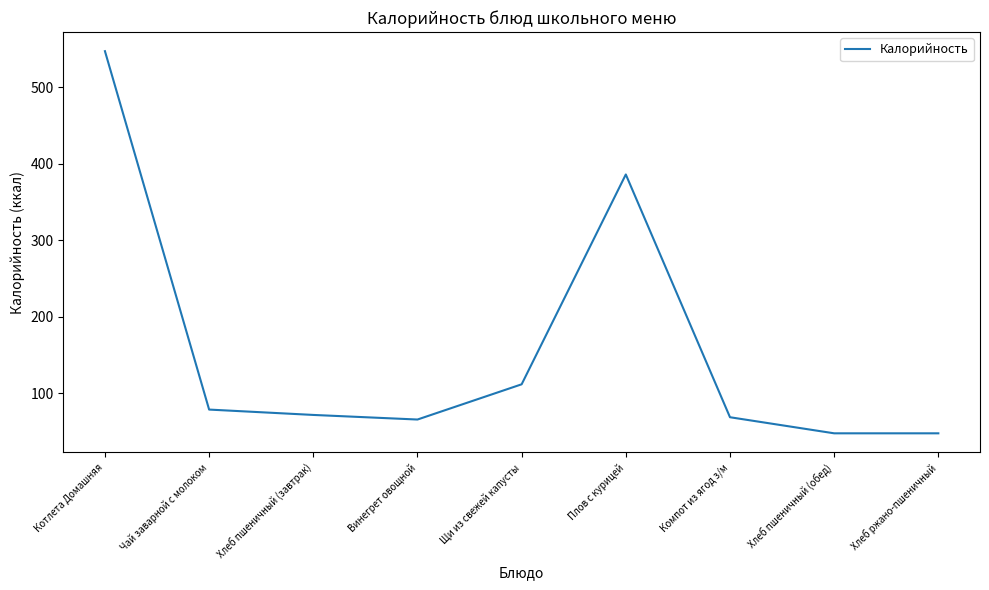

How many interior local peaks (higher than both neighbors) does the data have?

1